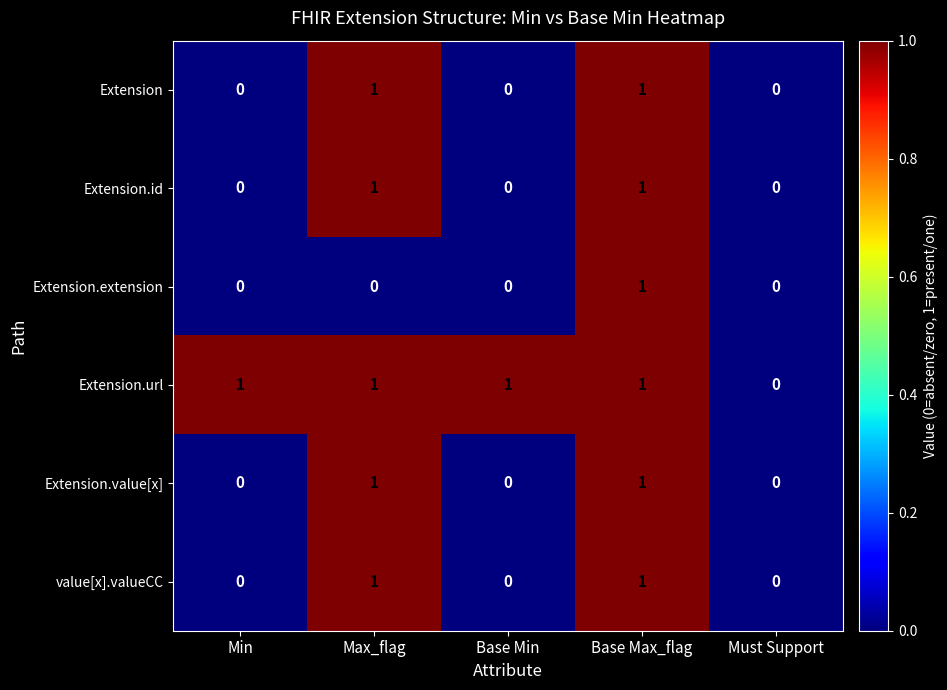

How many categories are shown in the chart?

5